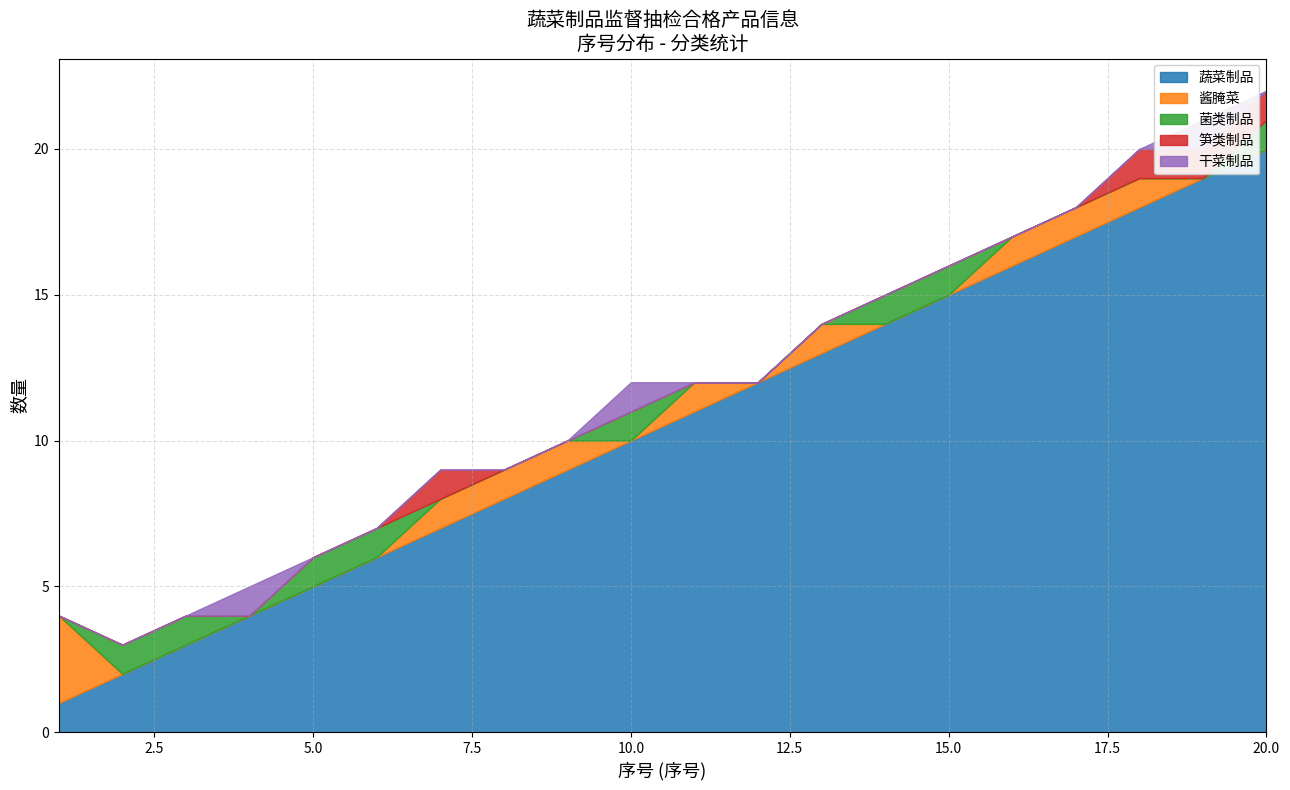

Which has a higher value, 15 or 6?

15